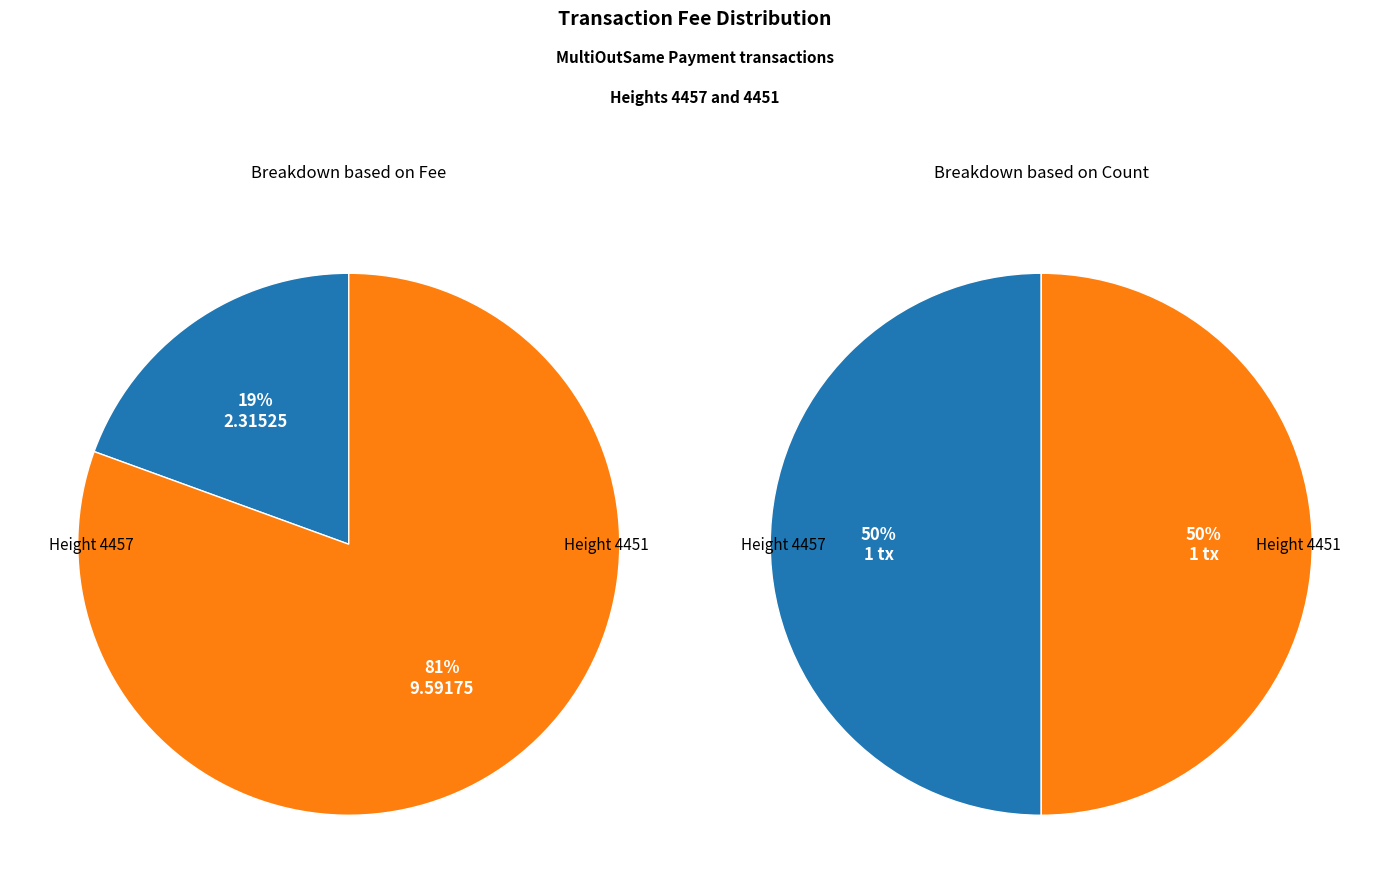

Count the number of slices in the pie.

2